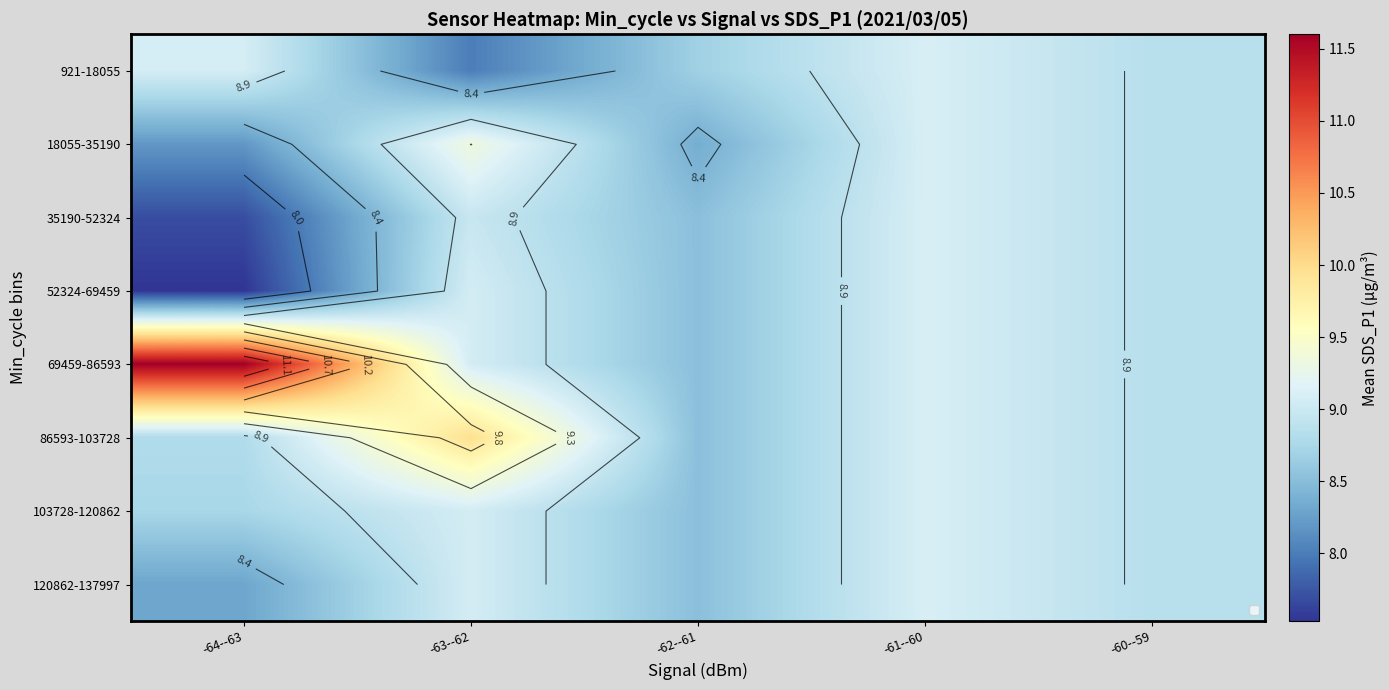

True or false: 86593-103728 has a value of 14.7 at -61--60.

False